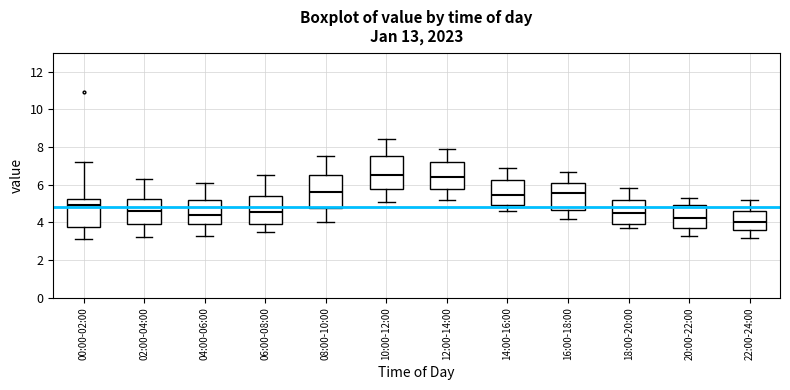

Reading left to right, transcribe this box plot: for each box, give where its median line is, the range the box spans, and where its two whiskers end, as read against the y-axis. The values are not printed on the chart, so give them approximately, as read against the axis.

00:00-02:00: median 5.0, box 3.8 to 5.2, whiskers 3.2 to 7.2
02:00-04:00: median 4.6, box 4.0 to 5.2, whiskers 3.2 to 6.4
04:00-06:00: median 4.4, box 4.0 to 5.2, whiskers 3.4 to 6.2
06:00-08:00: median 4.6, box 4.0 to 5.4, whiskers 3.6 to 6.6
08:00-10:00: median 5.6, box 4.8 to 6.6, whiskers 4.0 to 7.6
10:00-12:00: median 6.6, box 5.8 to 7.6, whiskers 5.2 to 8.4
12:00-14:00: median 6.4, box 5.8 to 7.2, whiskers 5.2 to 8.0
14:00-16:00: median 5.4, box 5.0 to 6.2, whiskers 4.6 to 7.0
16:00-18:00: median 5.6, box 4.6 to 6.2, whiskers 4.2 to 6.8
18:00-20:00: median 4.6, box 4.0 to 5.2, whiskers 3.8 to 5.8
20:00-22:00: median 4.2, box 3.8 to 5.0, whiskers 3.4 to 5.4
22:00-24:00: median 4.0, box 3.6 to 4.6, whiskers 3.2 to 5.2